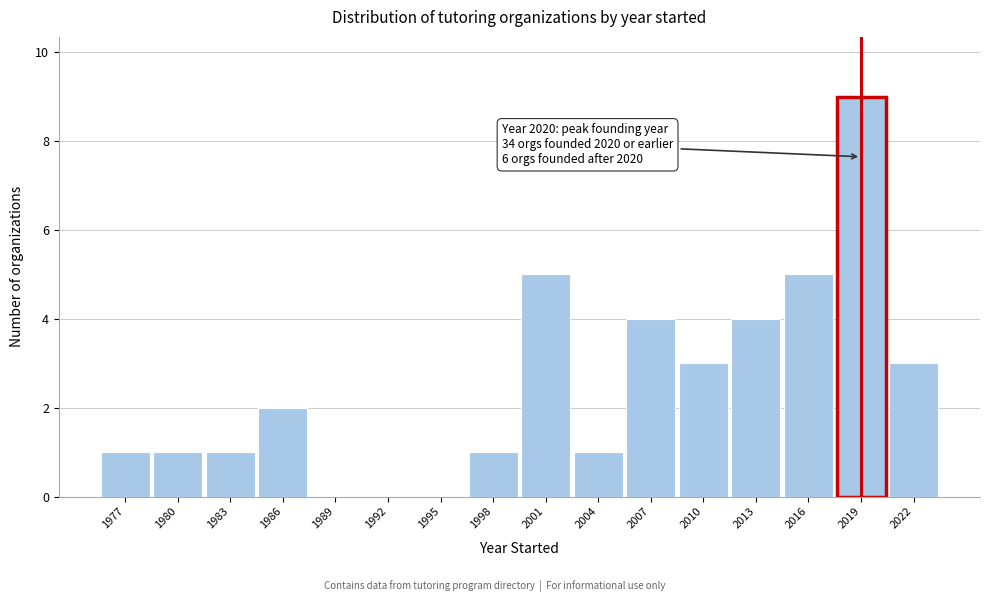

Reading left to right, transcribe all the data shown in this chart.

1977=1	1980=1	1983=1	1986=2	1989=0	1992=0	1995=0	1998=1	2001=5	2004=1	2007=4	2010=3	2013=4	2016=5	2019=9	2022=3